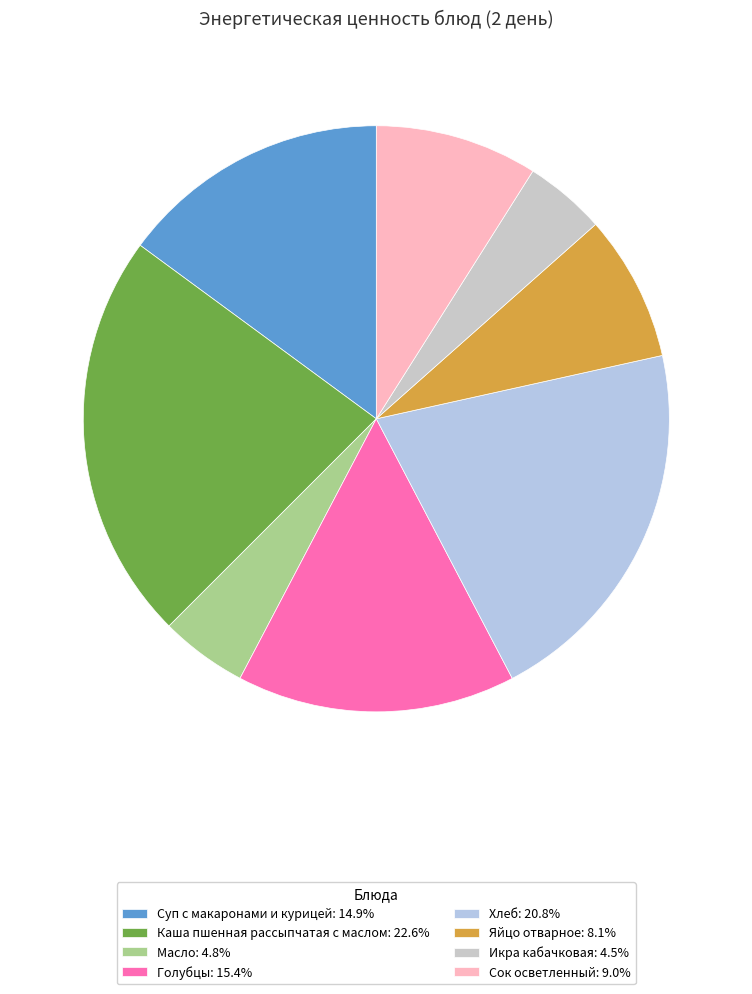

Do Сок осветленный and Голубцы together represent more than half of the pie?

No